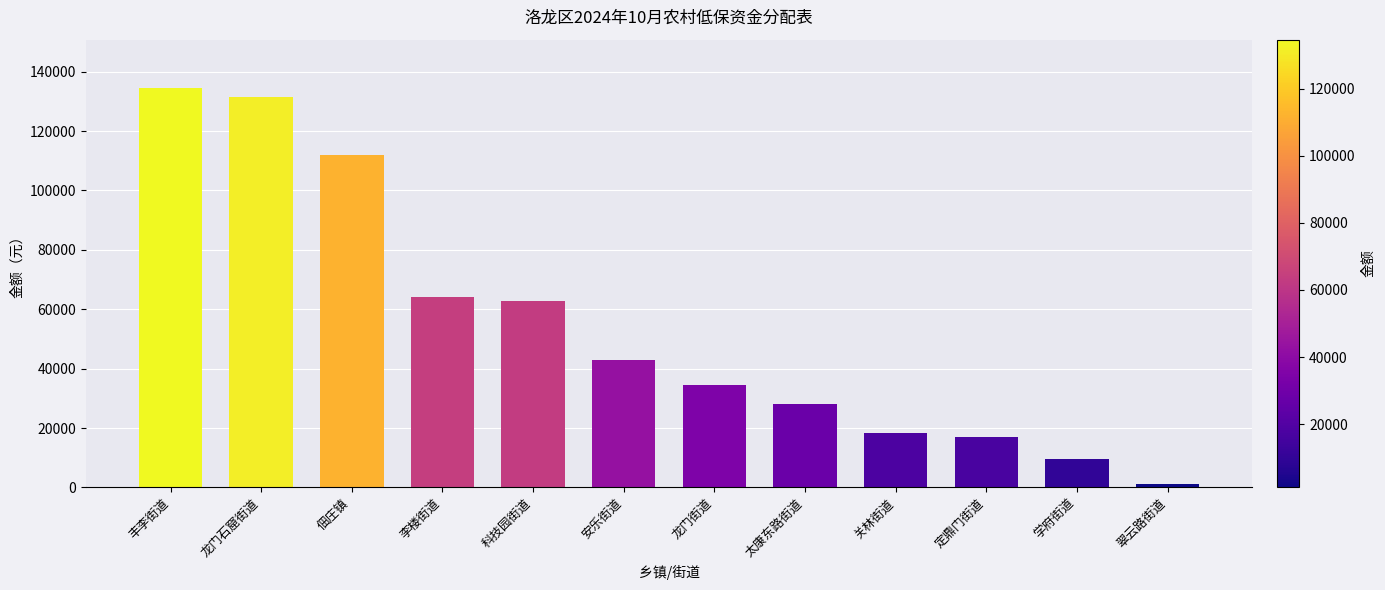

Reading left to right, list all the values displayed in this chart.

丰李街道=134610	龙门石窟街道=131430	佃庄镇=112060	李楼街道=63980	科技园街道=62700	安乐街道=42980	龙门街道=34670	太康东路街道=28060	关林街道=18310	定鼎门街道=16980	学府街道=9560	翠云路街道=1110